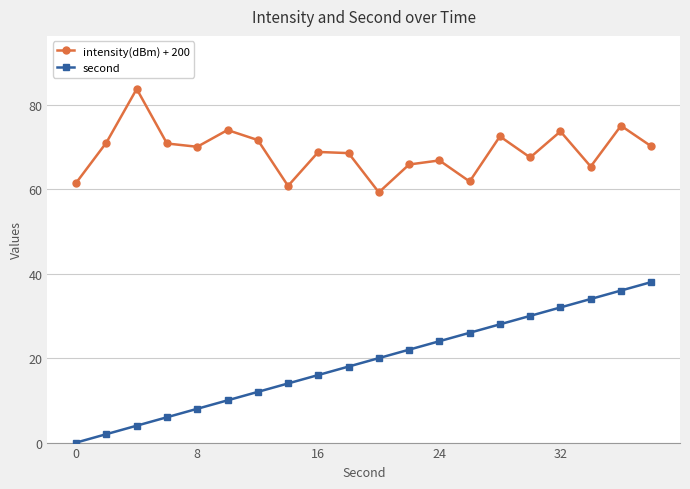

Which series has the largest range (max minus min)?

second